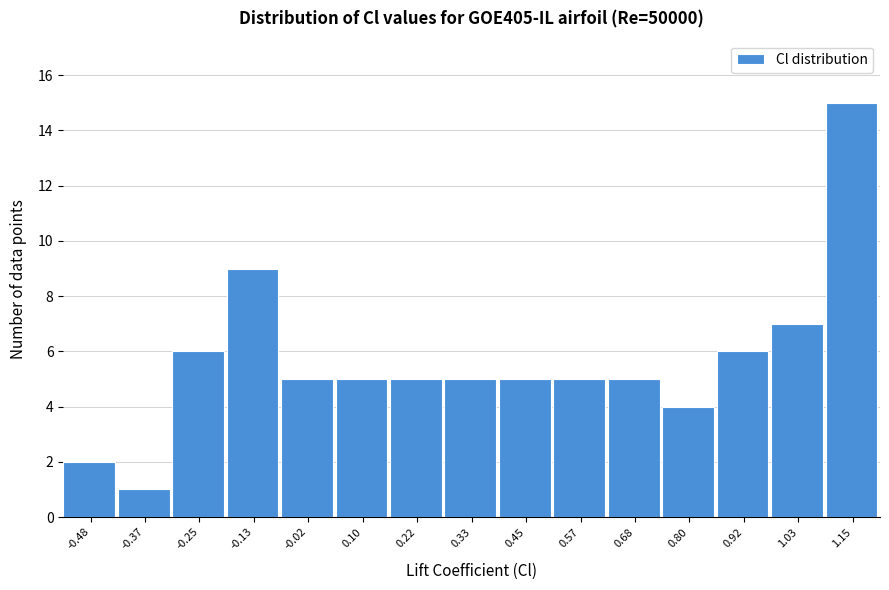

Reading left to right, list every bar in this chart as the range it spans on the x-axis followed by its height. Neither the bar edges nor the heights are printed on the chart, so give them approximately, as read against the axes.

-0.54 to -0.42: 2
-0.42 to -0.30: 1
-0.30 to -0.20: 6
-0.20 to -0.08: 9
-0.08 to 0.04: 5
0.04 to 0.16: 5
0.16 to 0.28: 5
0.28 to 0.40: 5
0.40 to 0.50: 5
0.50 to 0.62: 5
0.62 to 0.74: 5
0.74 to 0.86: 4
0.86 to 0.98: 6
0.98 to 1.08: 7
1.08 to 1.20: 15